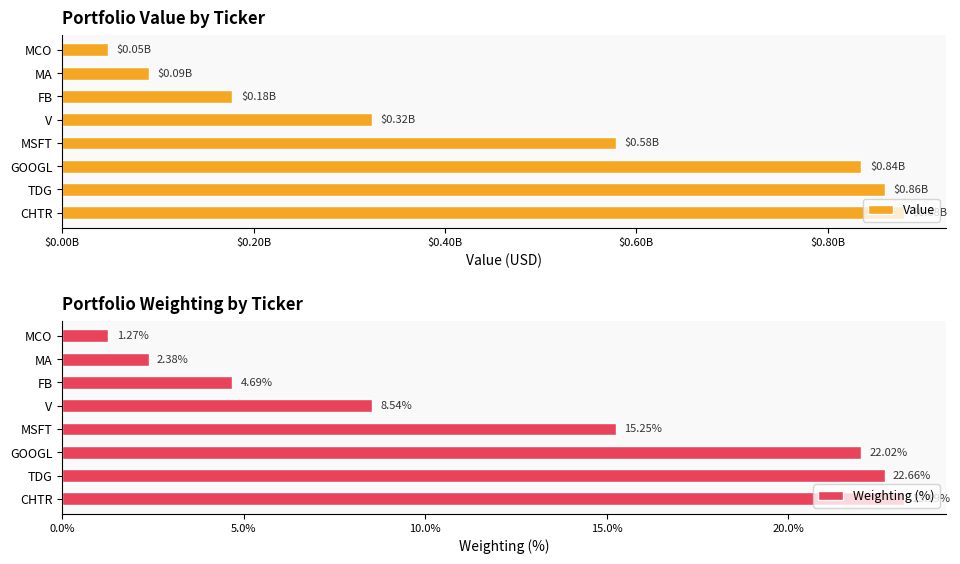

What is the sum of all Weighting (%) values?

100.0